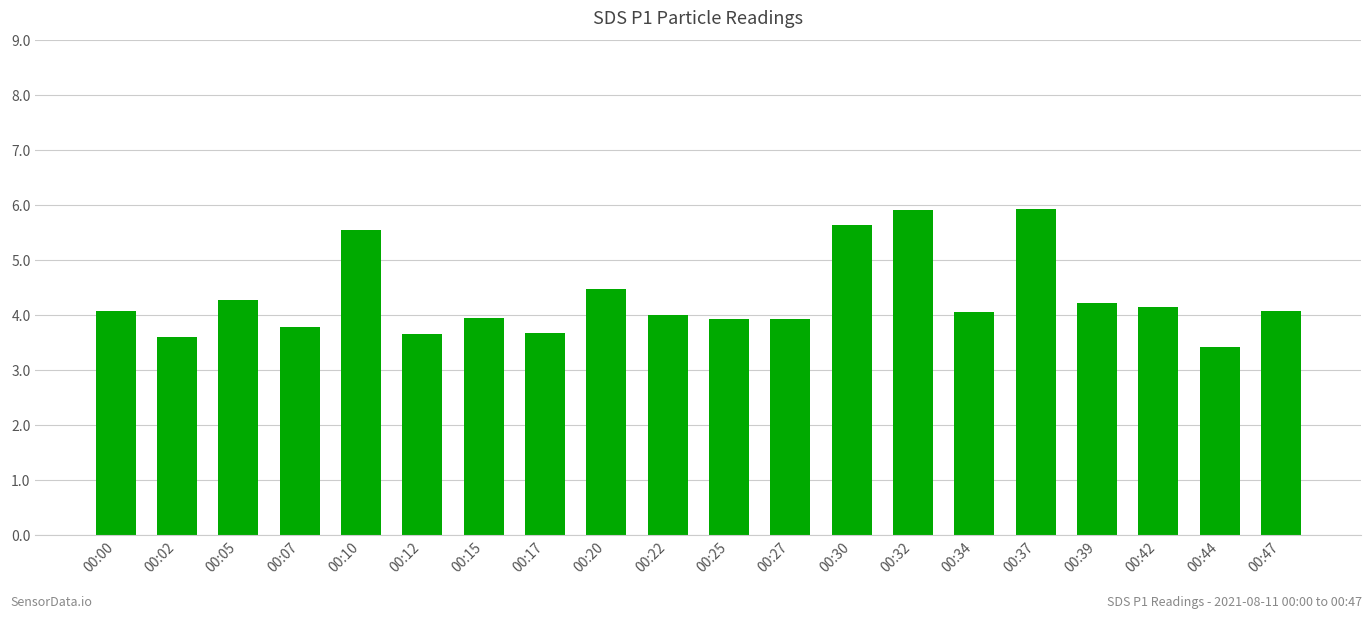

What is the ratio of the value at 00:17 to the value at 00:37?

0.6